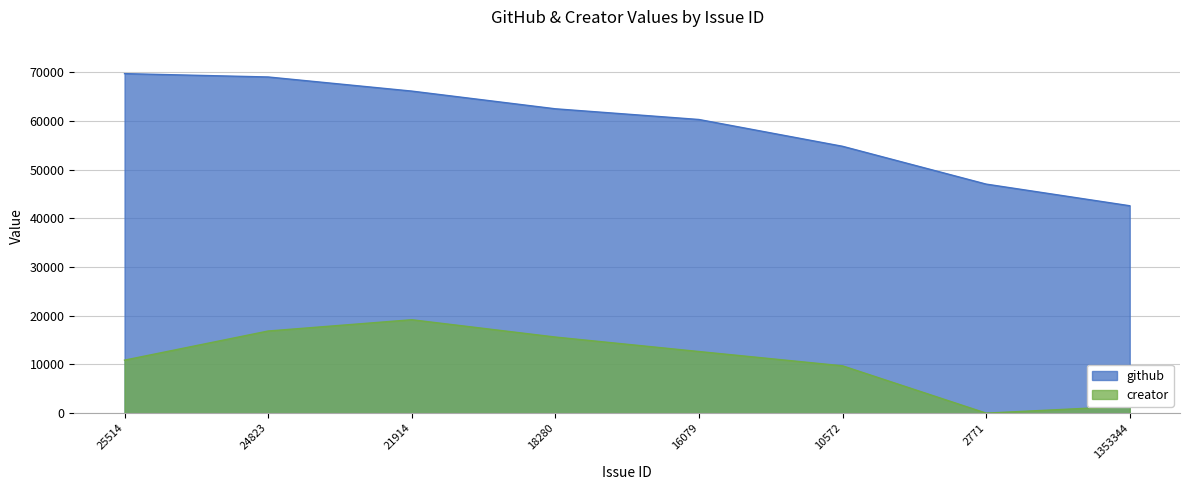

Reading left to right, extract all data points from this chart.

github: 25514=69700	24823=69011	21914=66113	18280=62480	16079=60283	10572=54781	2771=47020	1353344=42578
creator: 25514=10882	24823=16863	21914=19178	18280=15623	16079=12652	10572=9716	2771=5	1353344=1439